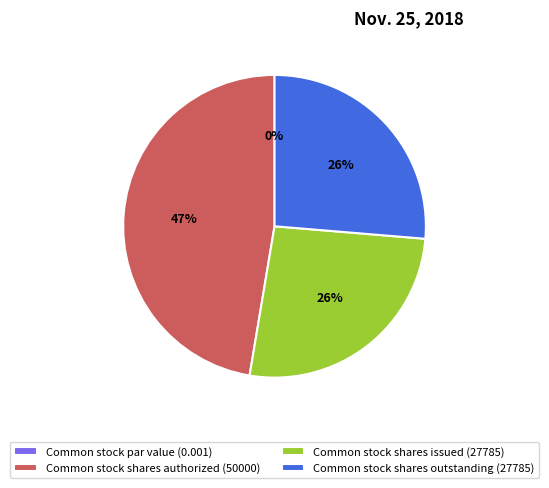

Is there a majority slice in this chart?

No